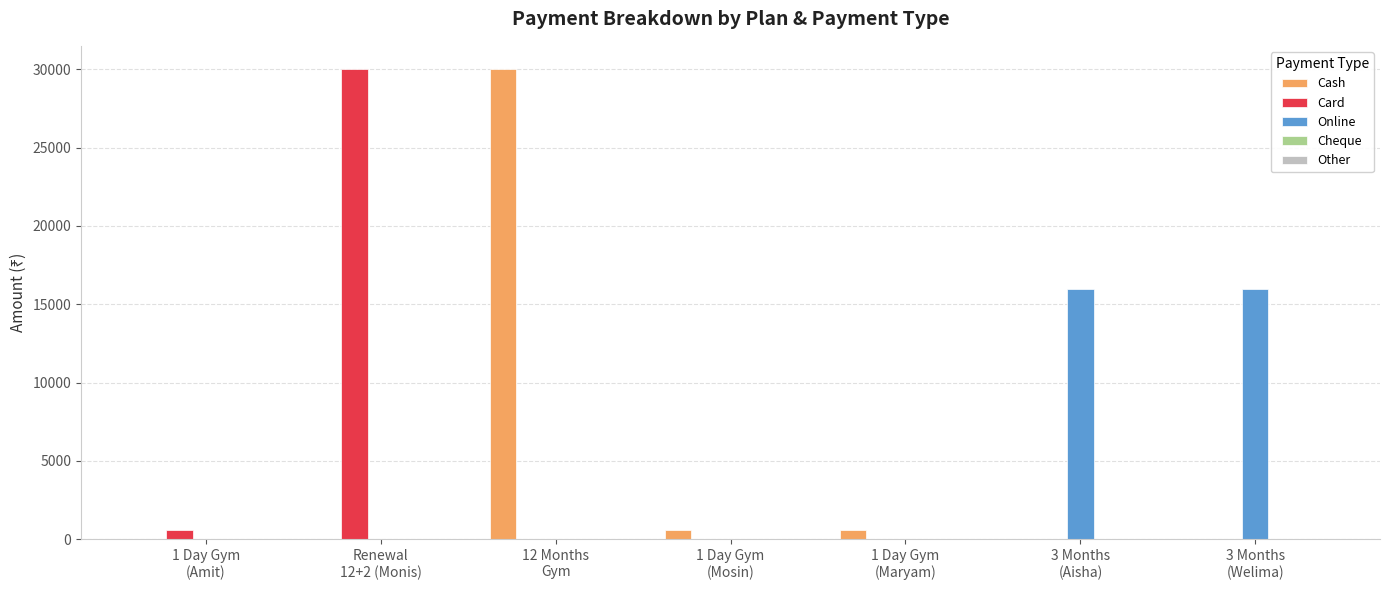

What is the maximum value shown in the chart?

30000